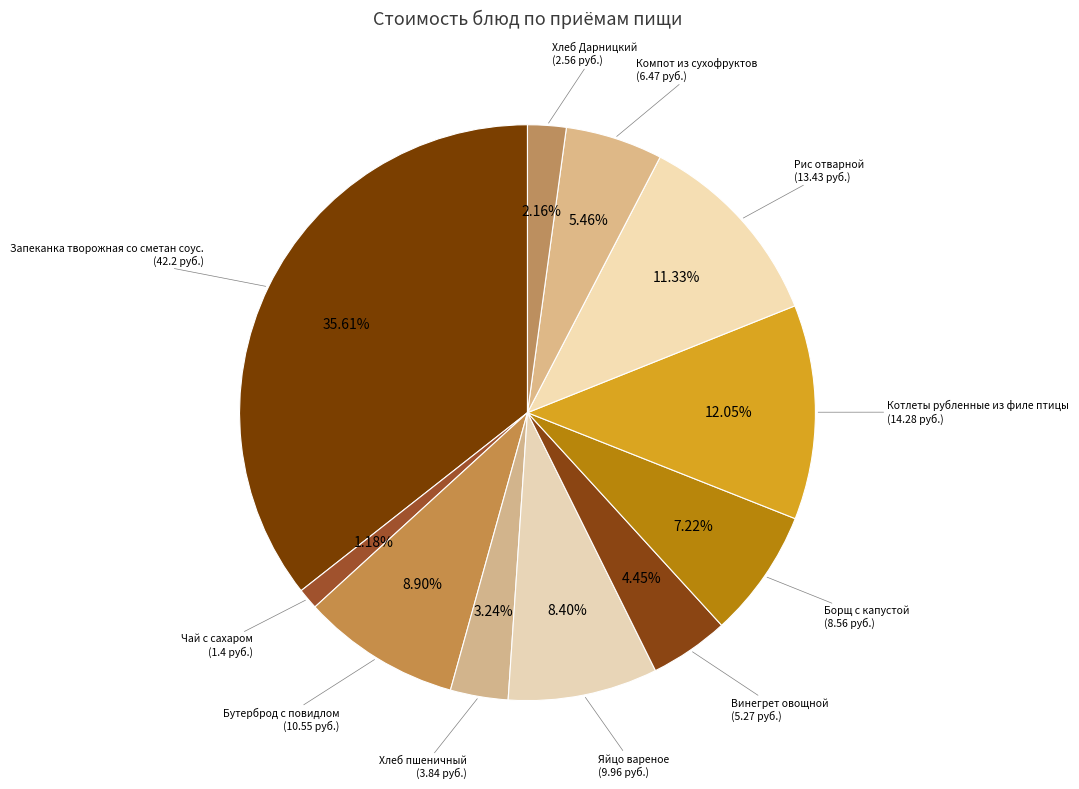

To the nearest percent, what is the difference between the Компот из сухофруктов and Бутерброд с повидлом slice percentages?

3%